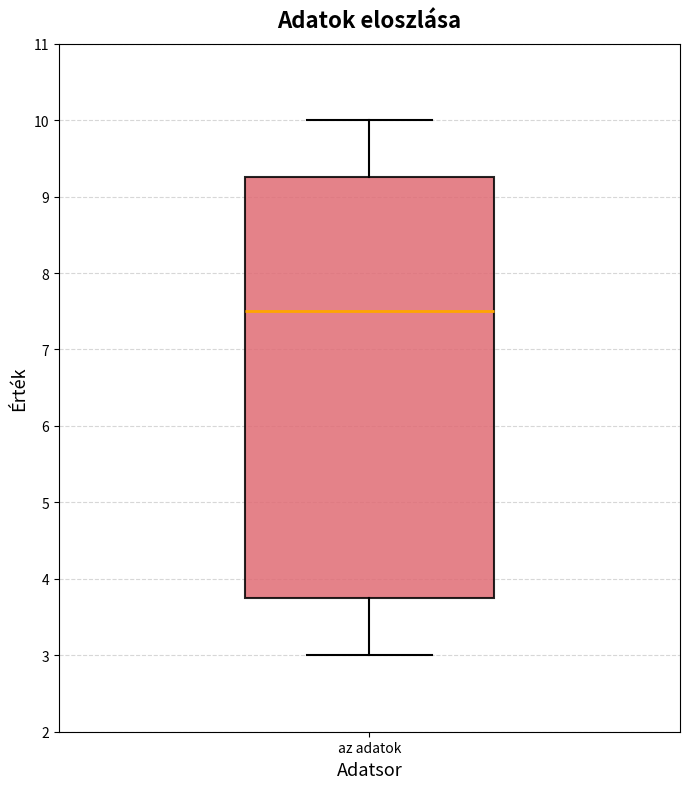

Read this box plot against the y-axis: the position of the median line, the range covered by the box, and the ends of both whiskers. The values are not printed on the chart, so give them approximately, as read against the axis.

median 7.5, box 3.8 to 9.3, whiskers 3.0 to 10.0